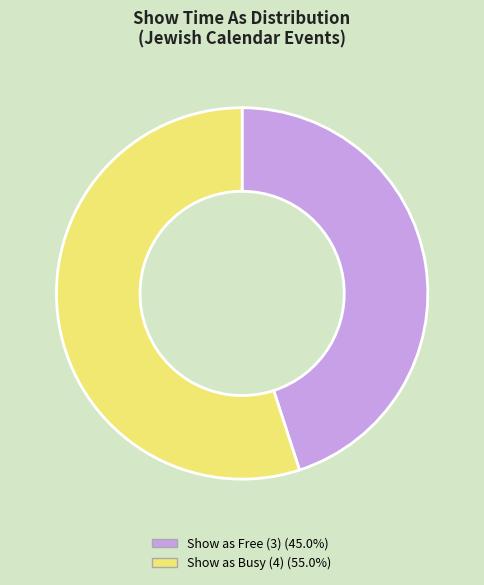

Is there any slice that represents more than half of the pie?

Yes